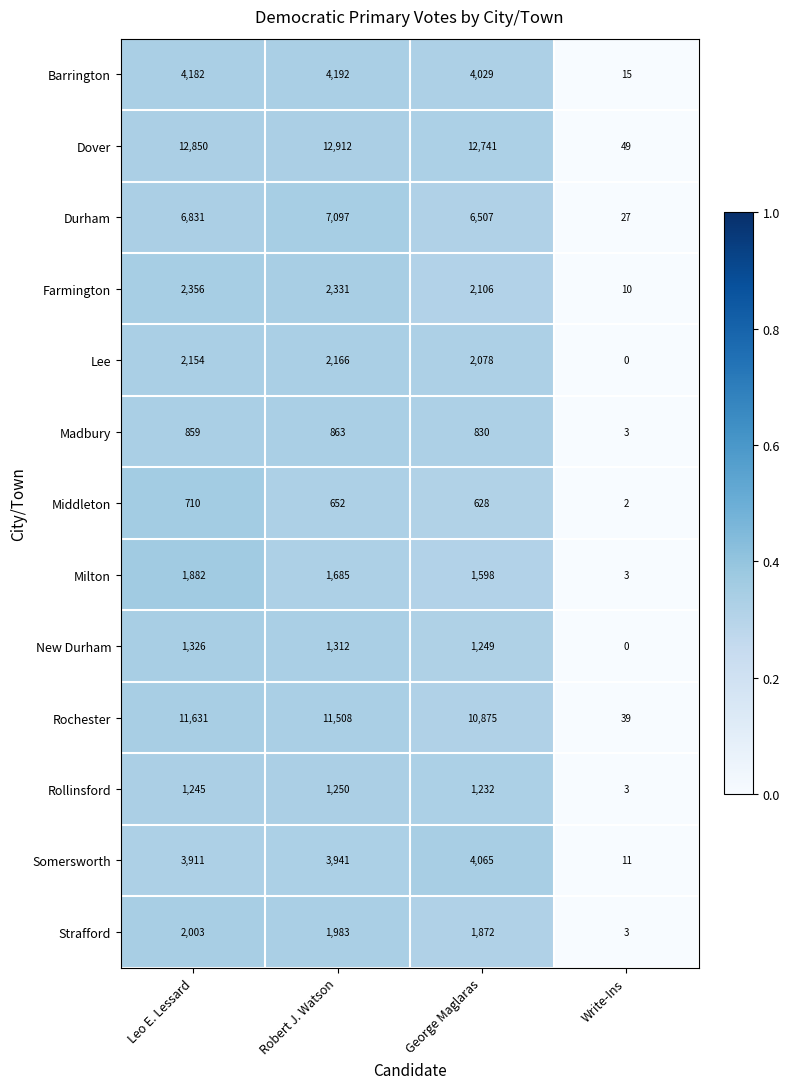

Rank the categories by Middleton value from lowest to highest.

Write-Ins, George Maglaras, Robert J. Watson, Leo E. Lessard